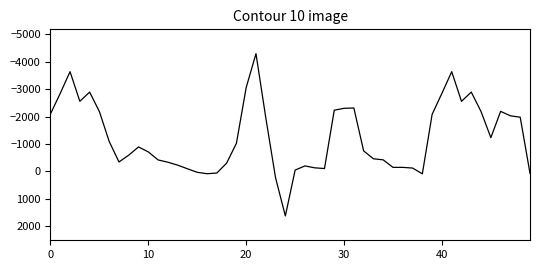

What is the smallest value displayed?

-4294.3